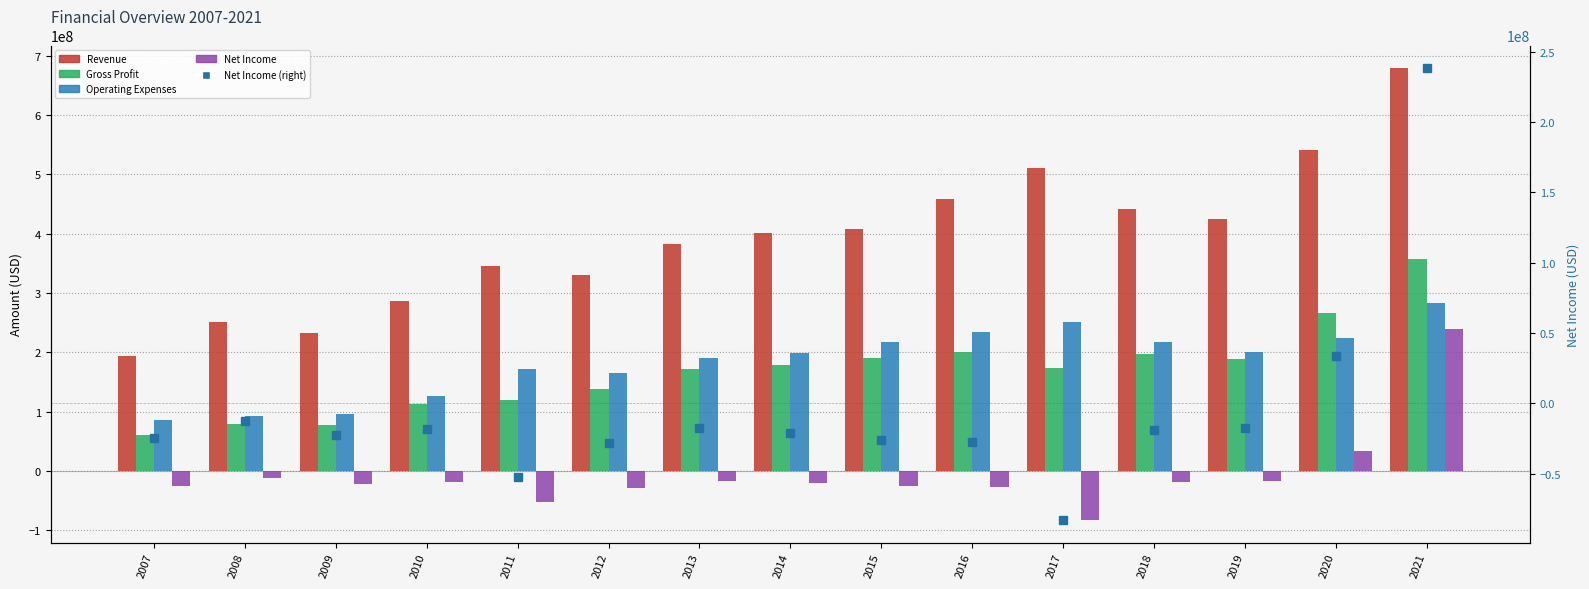

At how many categories does at least one series exceed 358639761?

9